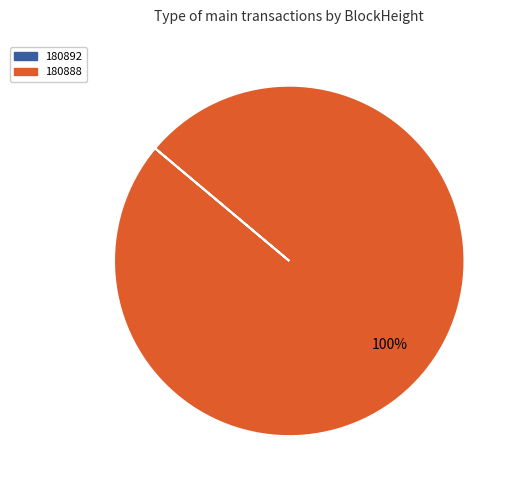

Which category accounts for the majority?

180888